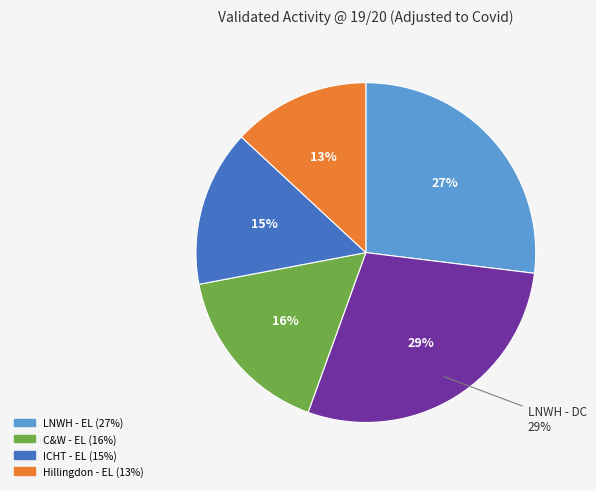

What percentage is the ICHT - EL slice, to the nearest percent?

15%